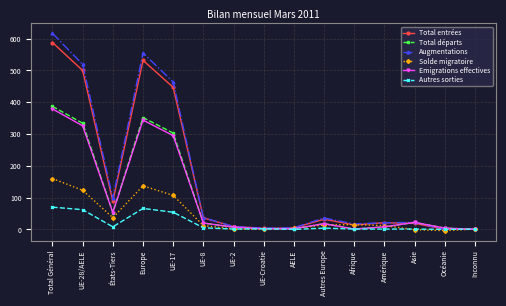

What are all the series names shown in the legend?

Total entrées, Total départs, Augmentations, Solde migratoire, Emigrations effectives, Autres sorties